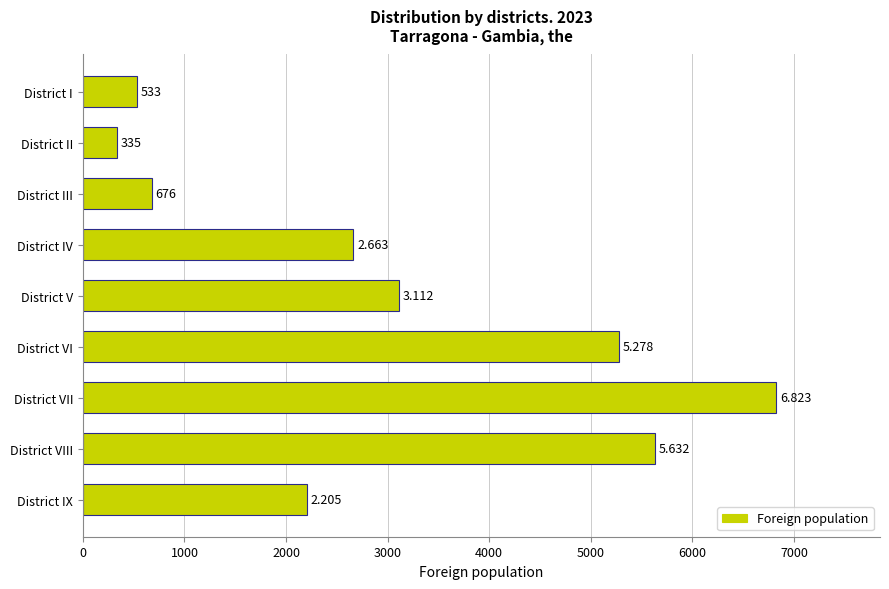

How many bars are there in total?

9